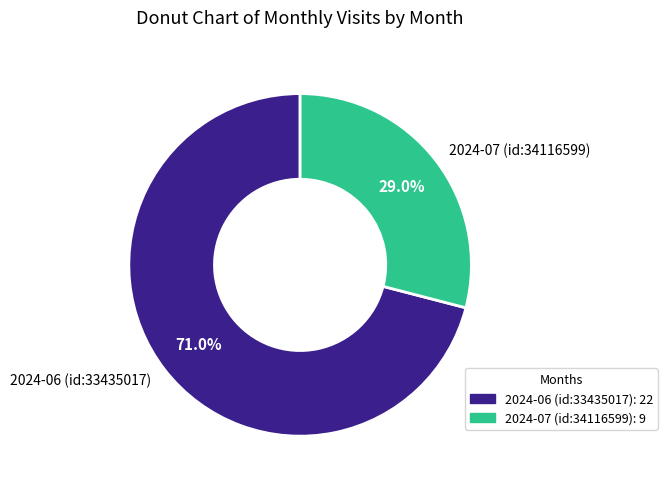

To the nearest percent, what portion does 2024-06 (id:33435017) represent?

71%